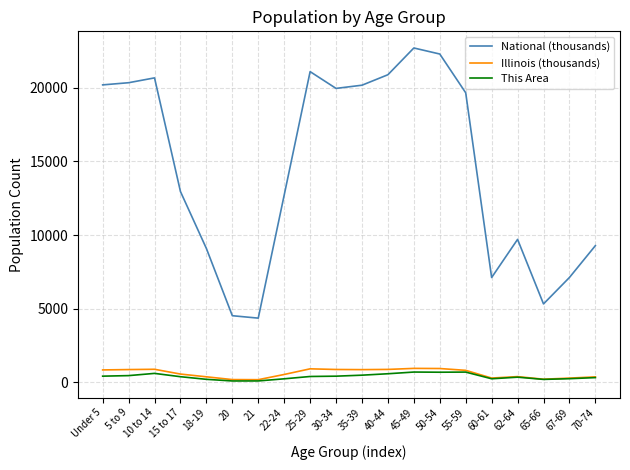

What is the spread (max minus min) of values at 67-69?

6875.4